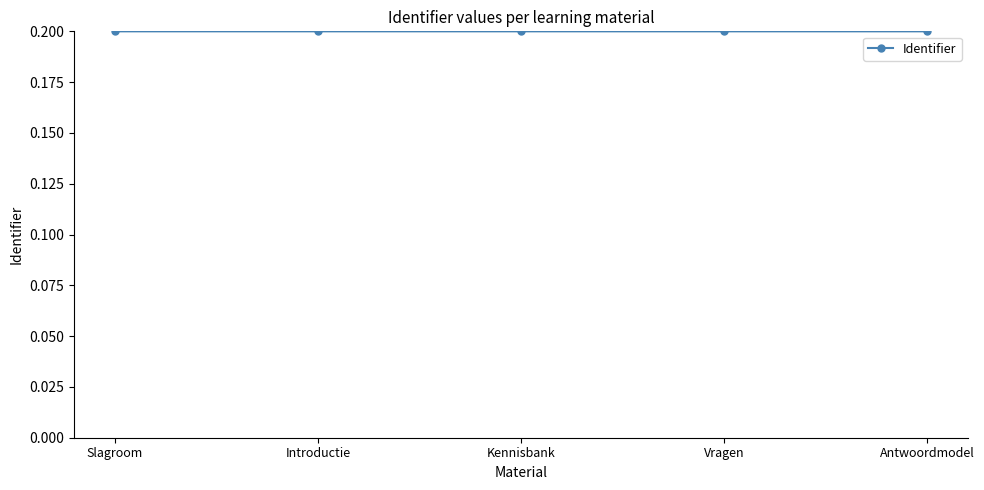

What is the label of the 4th point from the right?

Introductie